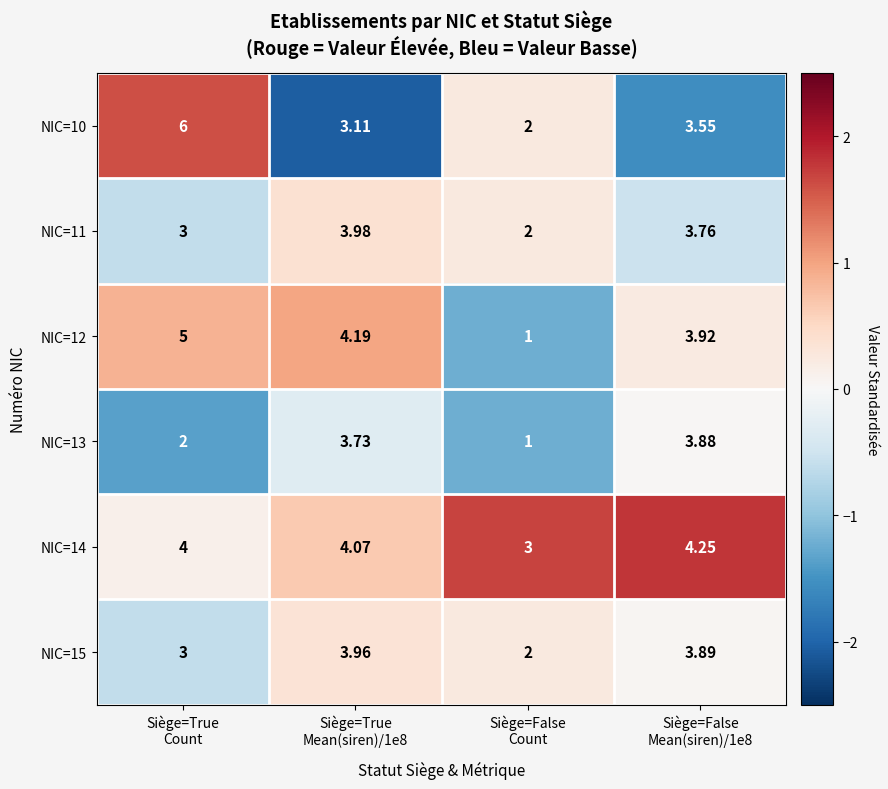

How many distinct data groups are displayed?

6